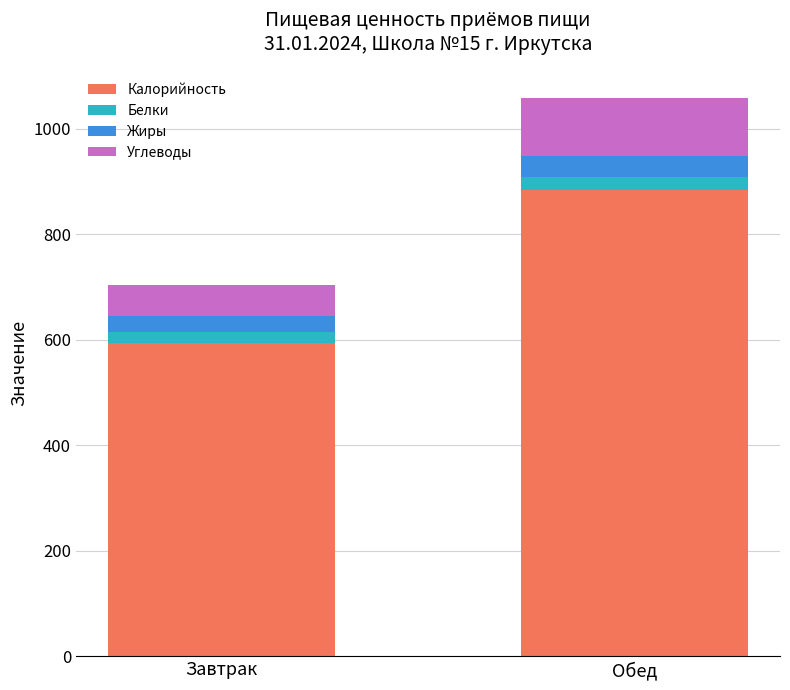

Is it true that Калорийность equals 884.5 at Обед?

True